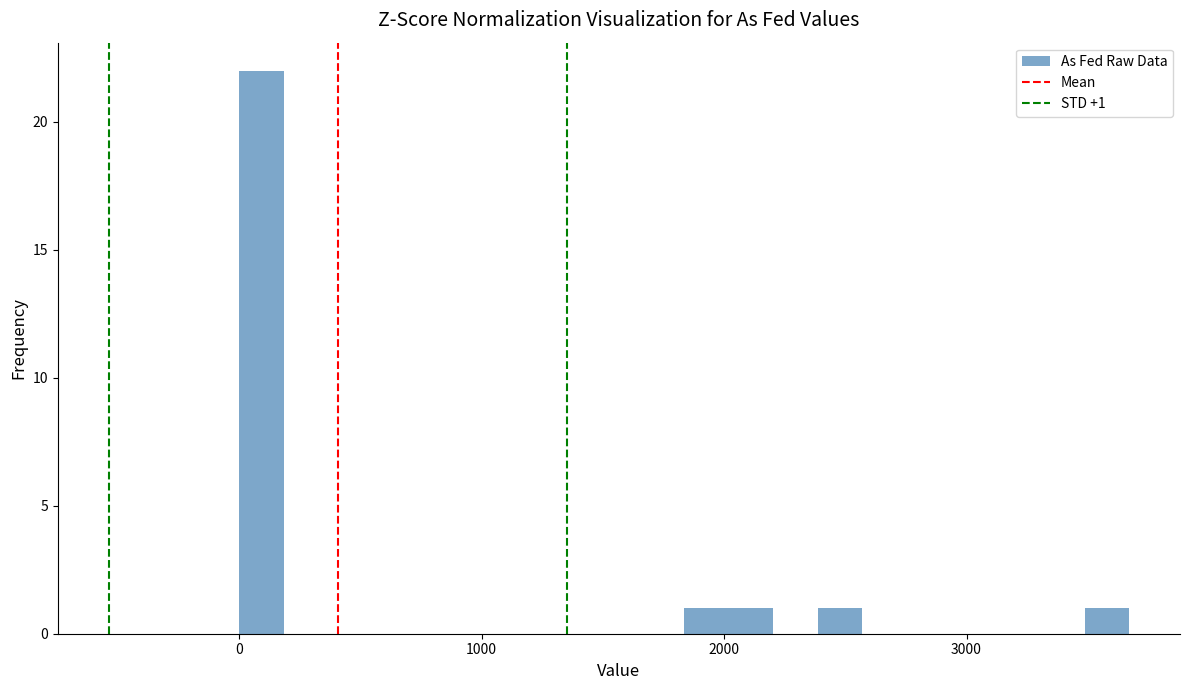

Read against the x-axis, roughly where is the centre of the tallest bar?

100